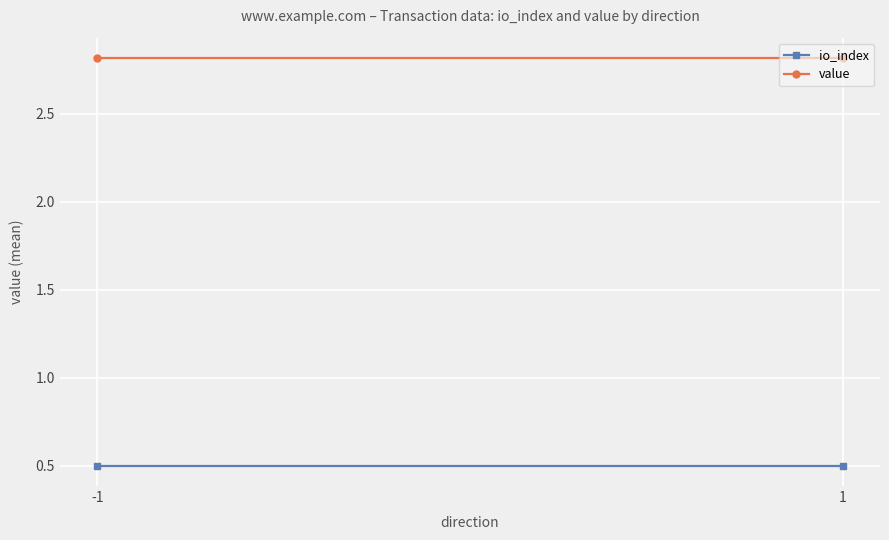

Is this an area chart (filled region under the line)?

No